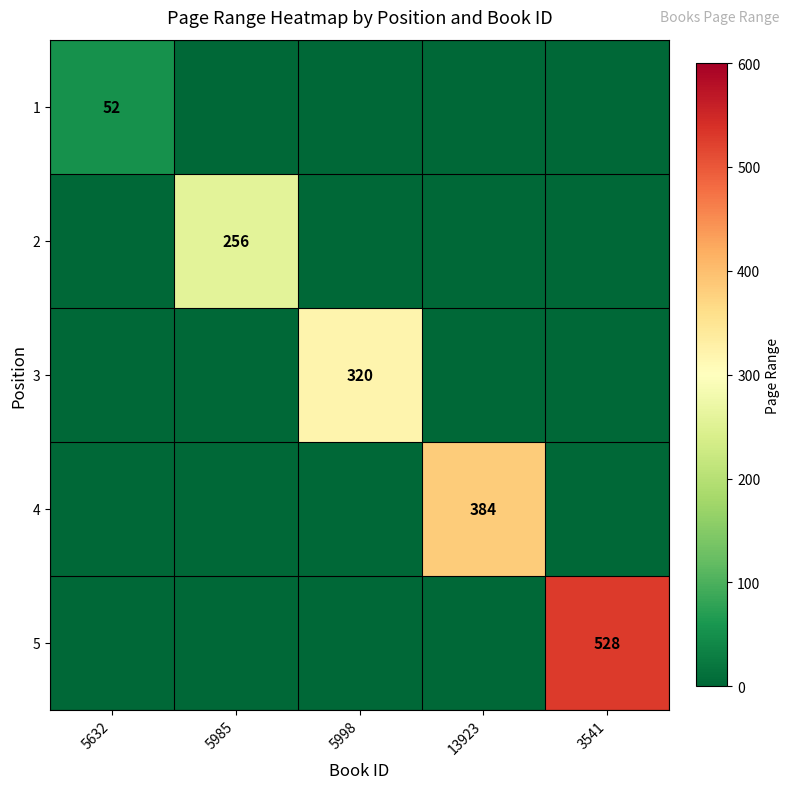

Is it true that 1 equals 52 at 5632?

True